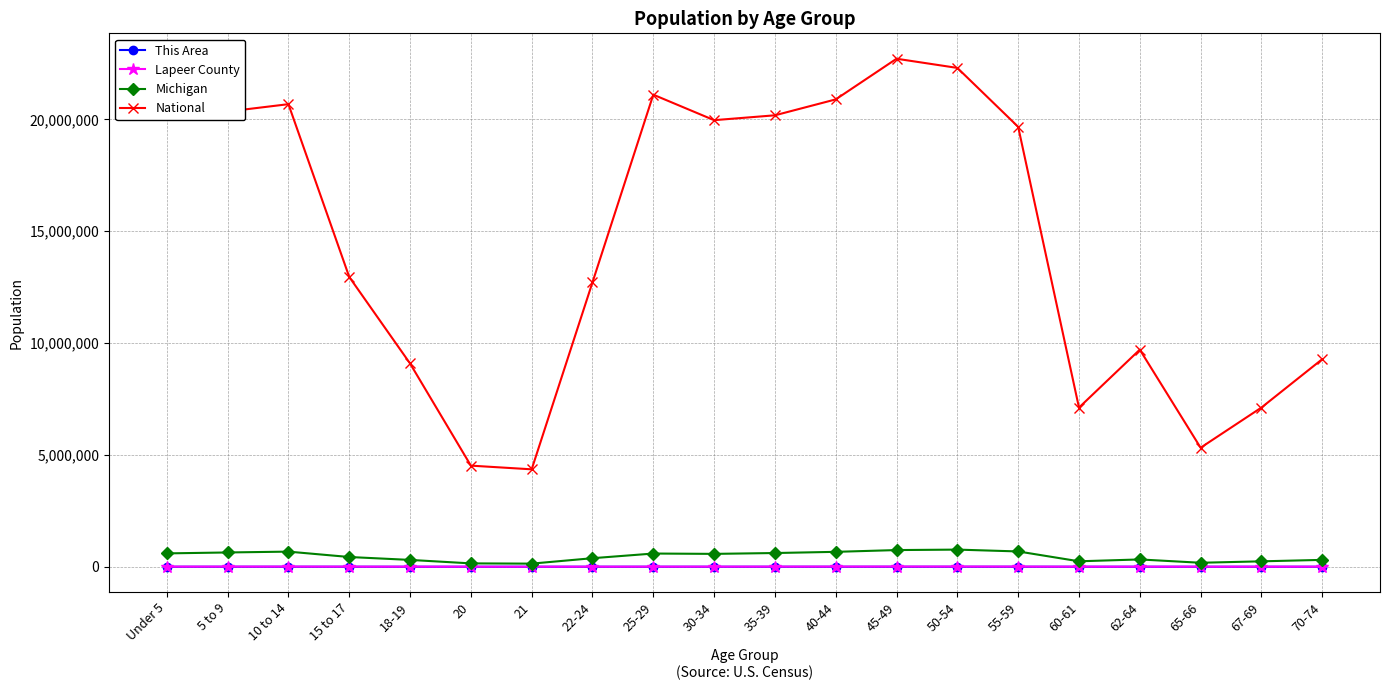

What is the difference between the Lapeer County values at 21 and 20?

56